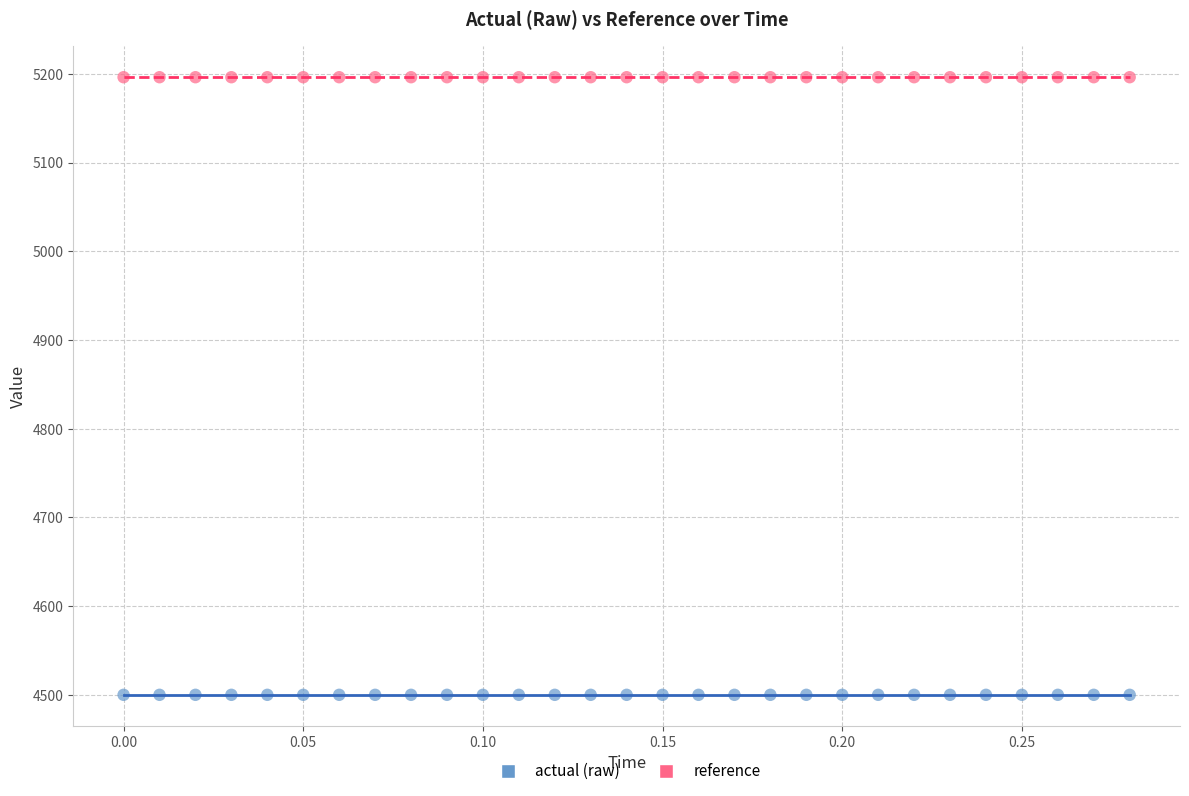

Which series reaches the minimum Y coordinate?

actual (raw)